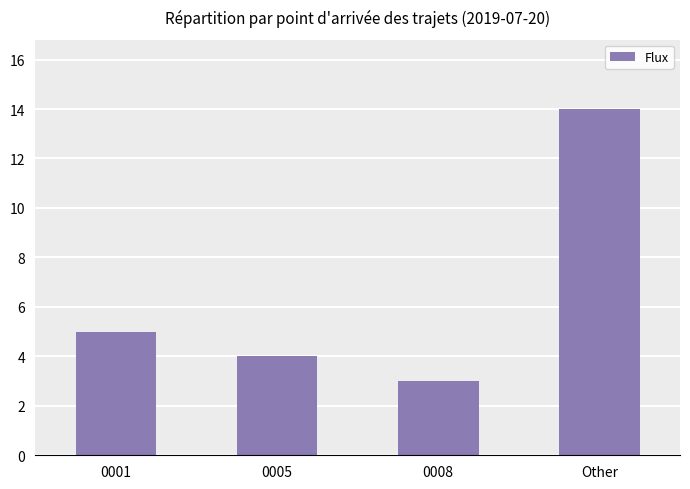

What is the ratio of the value at 0001 to the value at 0005?

1.2